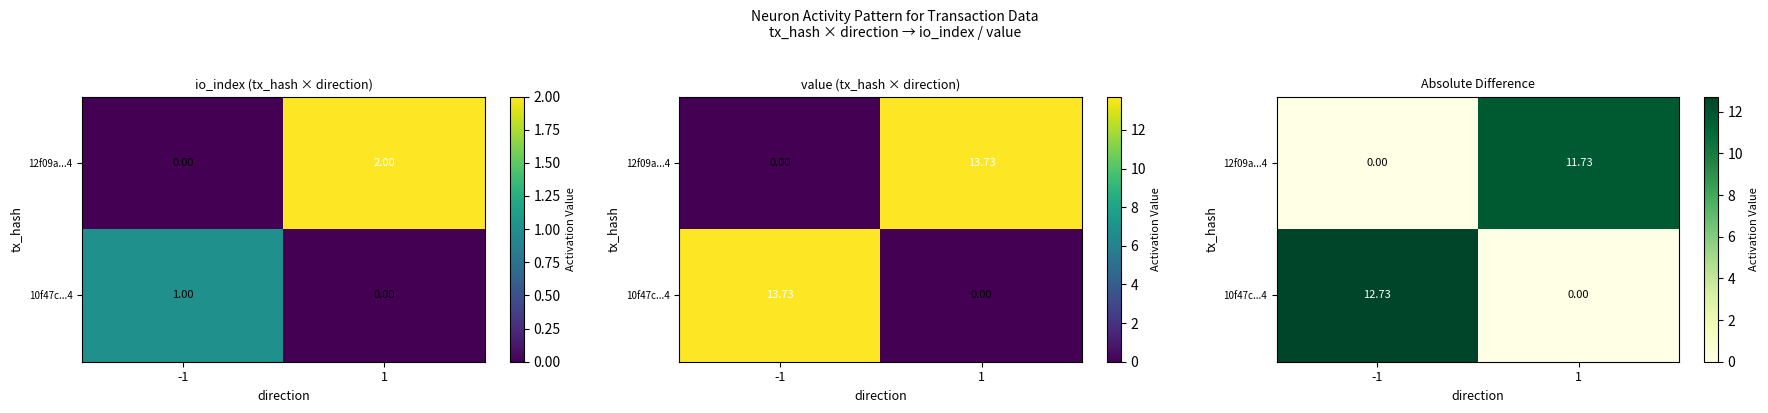

Is it true that 12f09a...4 equals 20.8 at 1?

False